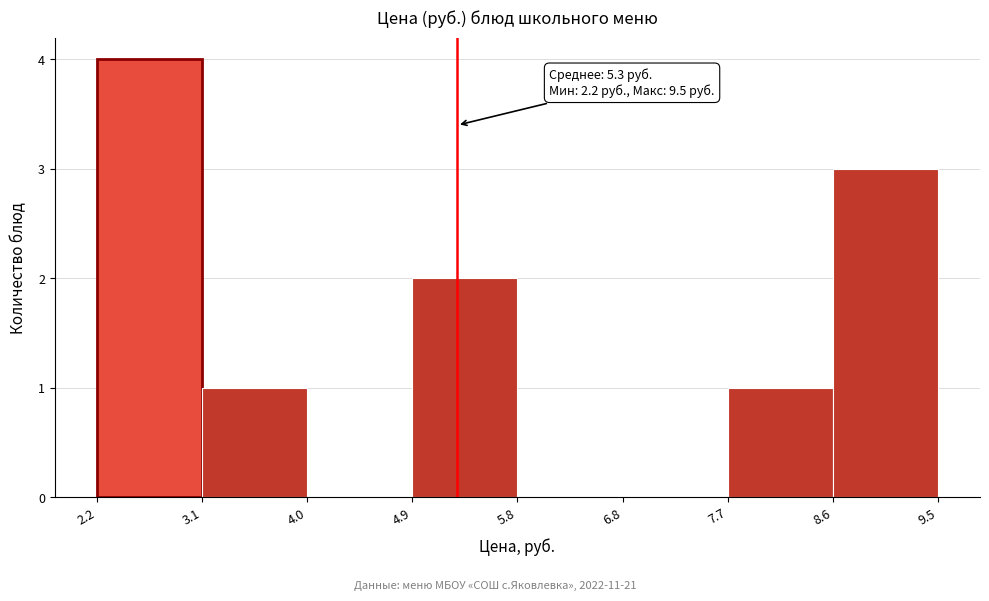

Over which range of the x-axis is the bar tallest?

2.2 to 3.1